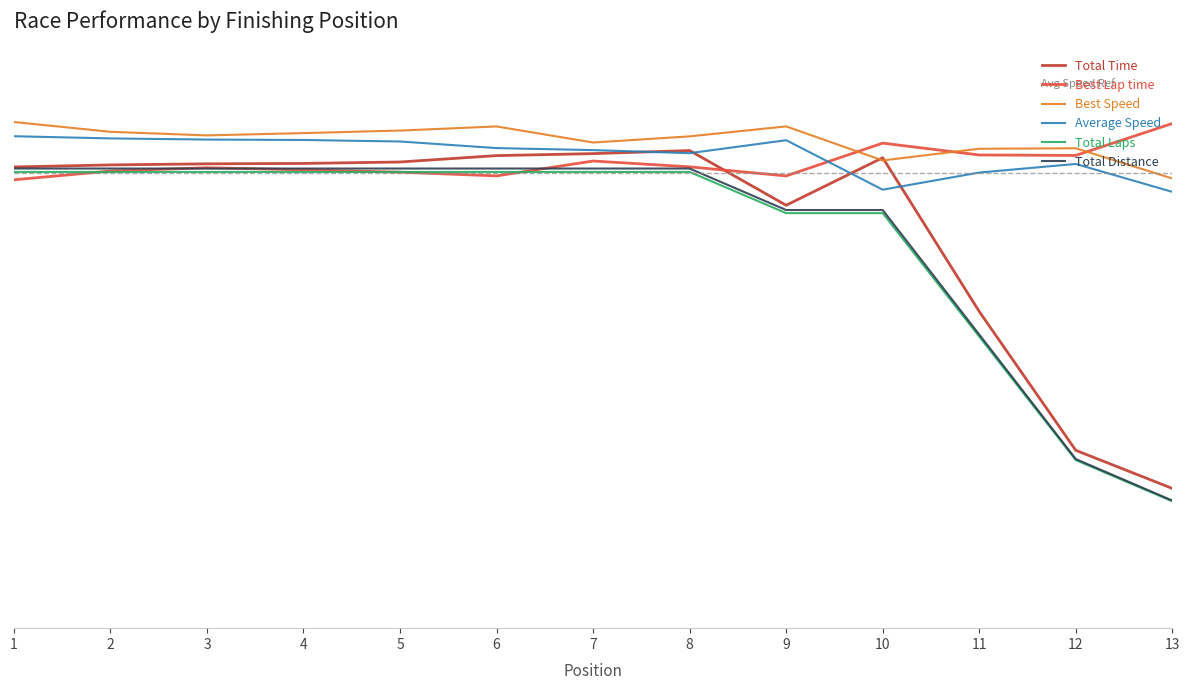

What is the sum of all Best Speed values?

12.9